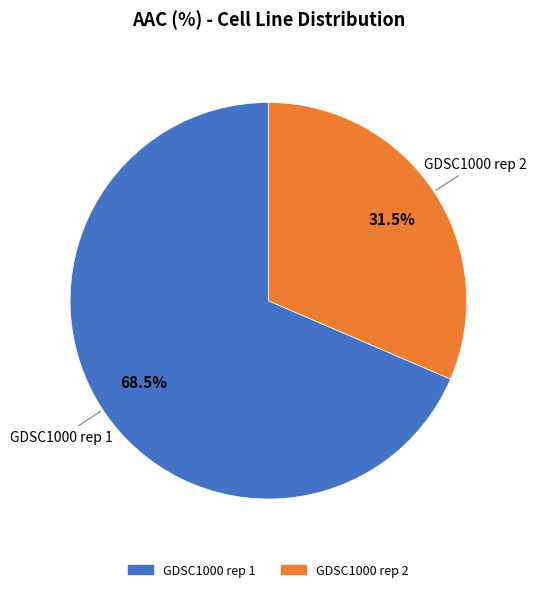

Rank the categories by value from lowest to highest.

GDSC1000 rep 2, GDSC1000 rep 1